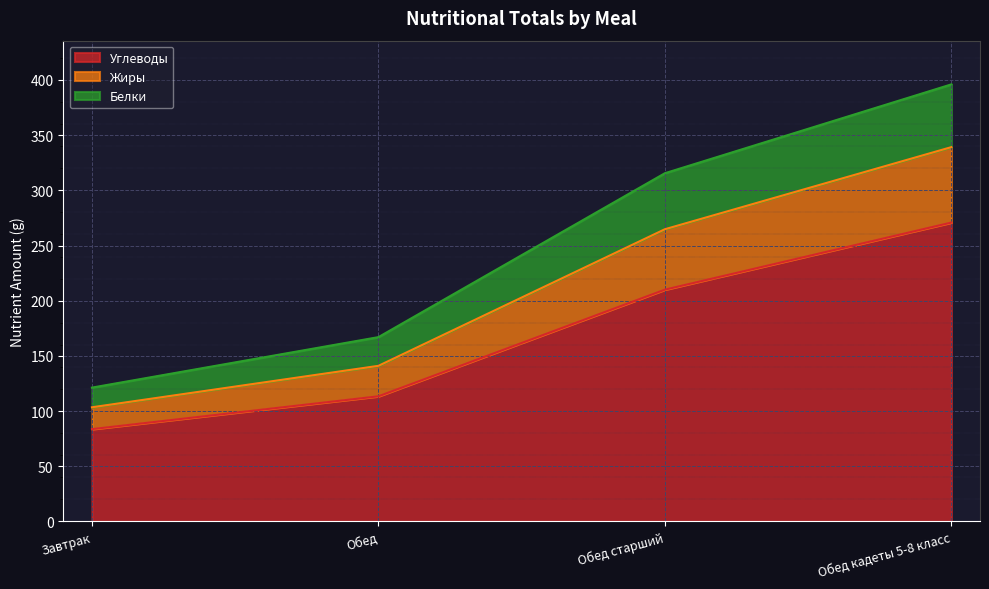

What is the maximum value for Углеводы?

270.8